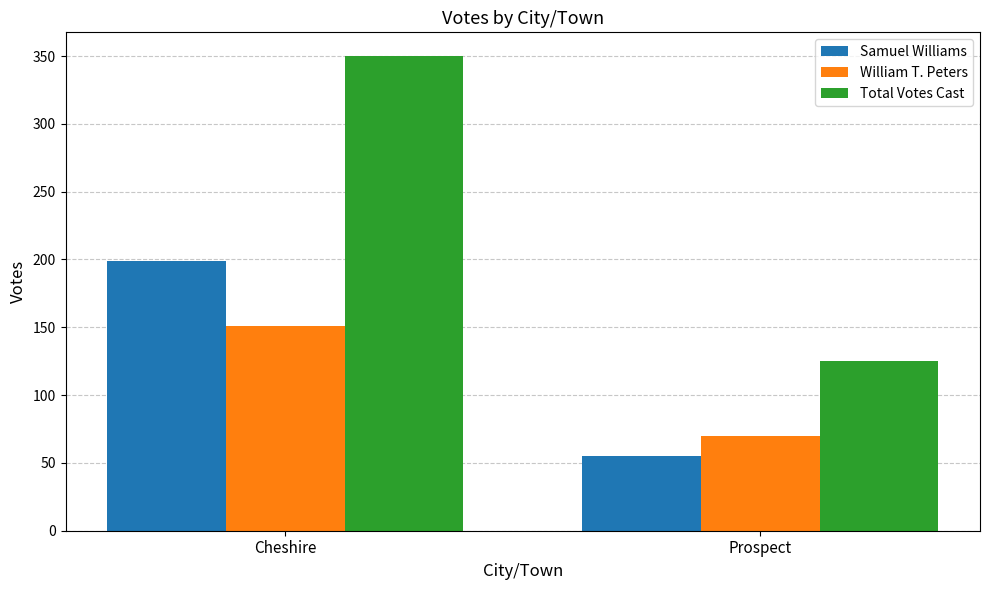

Rank the categories by Total Votes Cast value from highest to lowest.

Cheshire, Prospect